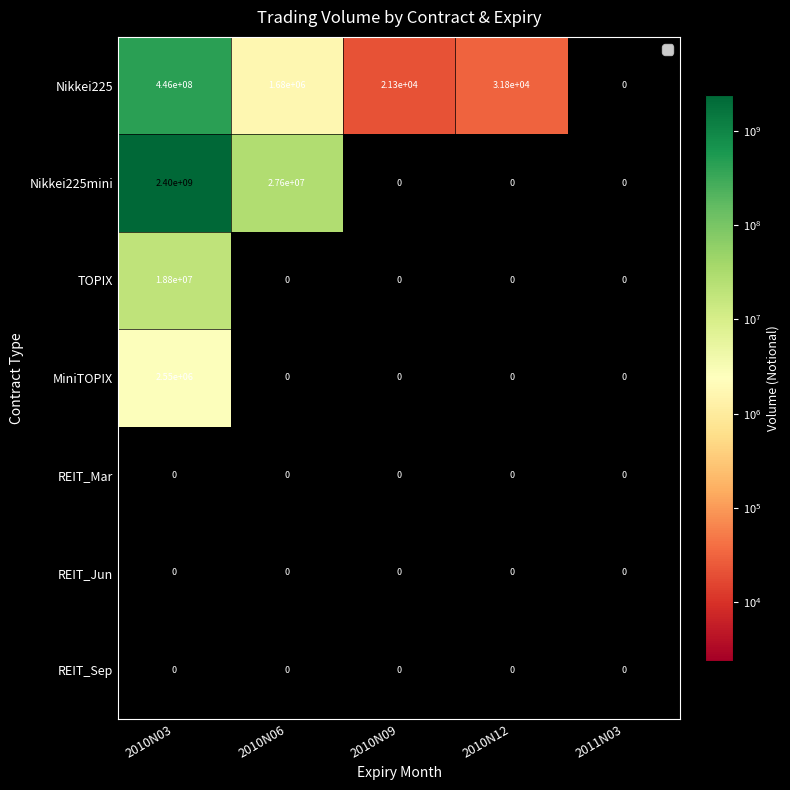

What is the maximum value for TOPIX?

18800000